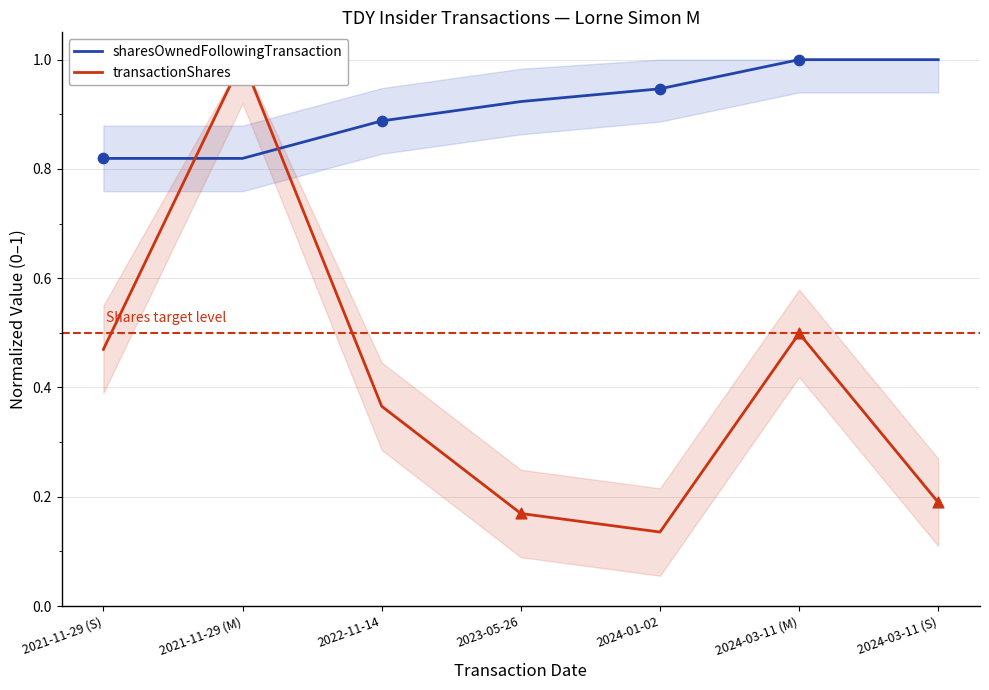

What is the total value across all series at 2021-11-29 (M)?

1.8